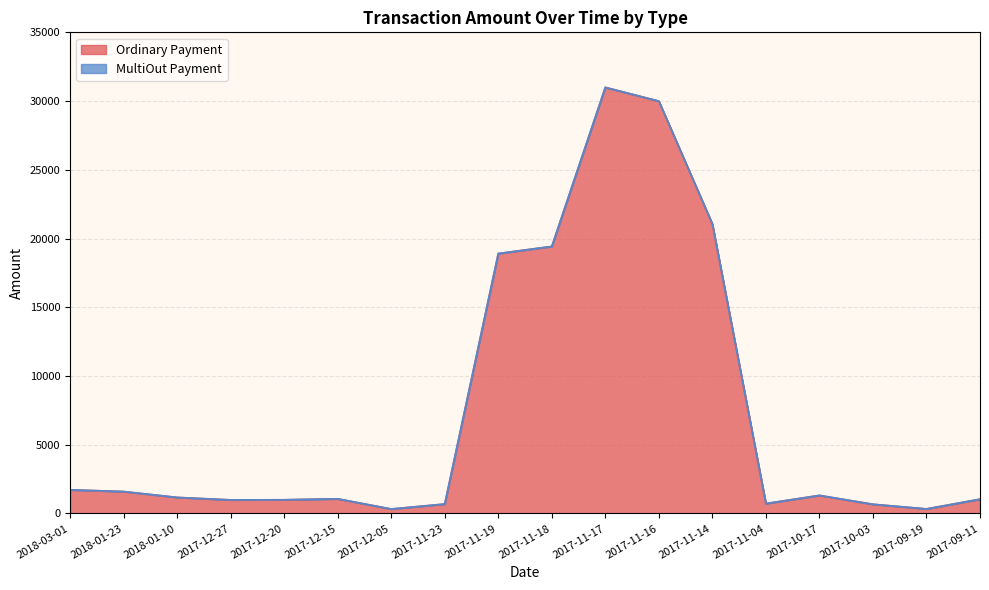

Reading left to right, transcribe all the data shown in this chart.

1723.0	1597.0	1171.0	990.0	998.0	1068.0	328.0	689.0	18909.9	19427.0	30997.0	29997.0	21060.4	725.0	1317.0	672.0	334.0	1042.0